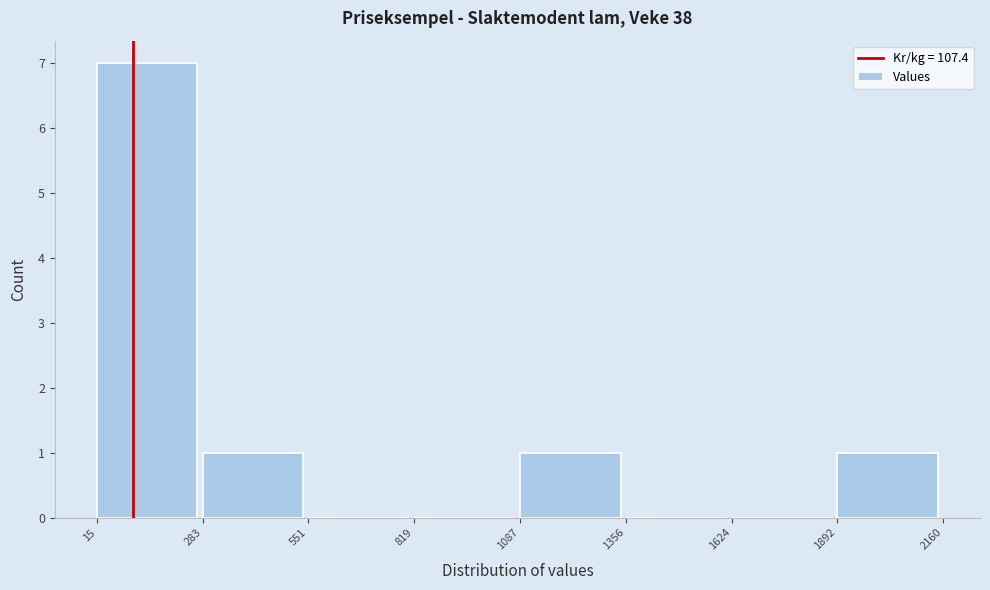

Which range on the x-axis has the tallest bar?

15 to 283